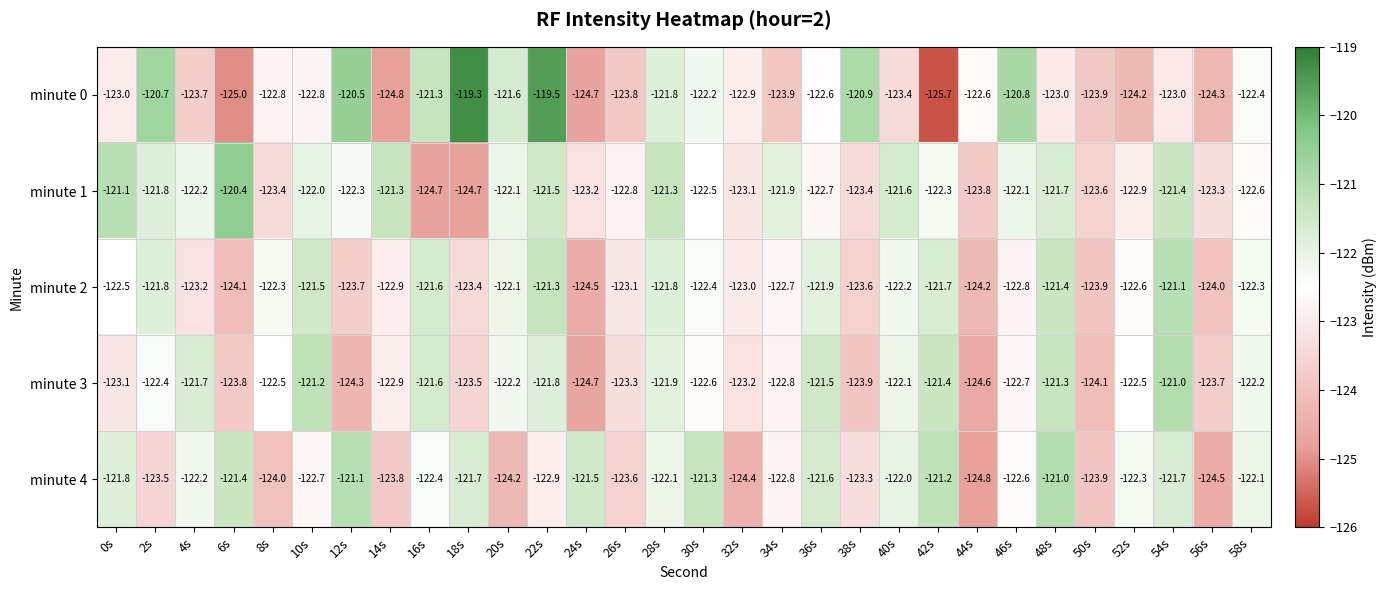

How many values in the minute 2 series are below -122?

21